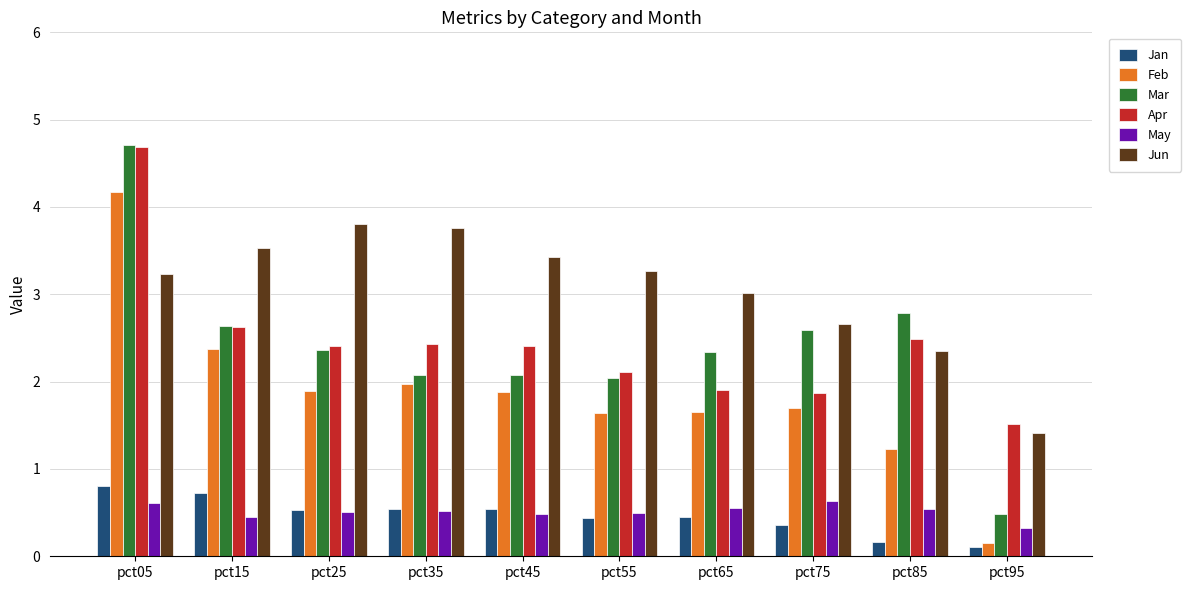

Which series changed the most between pct15 and pct95?

Feb